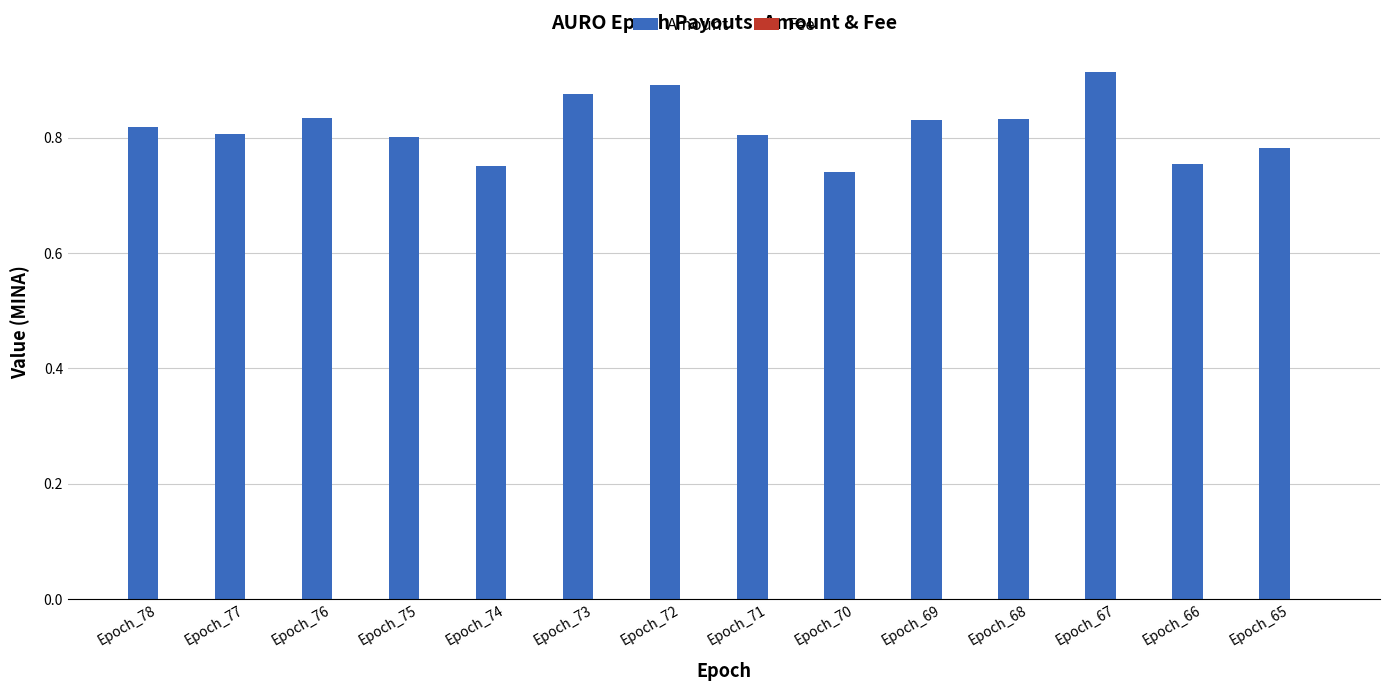

Are the bars grouped side by side (vs. stacked)?

Yes